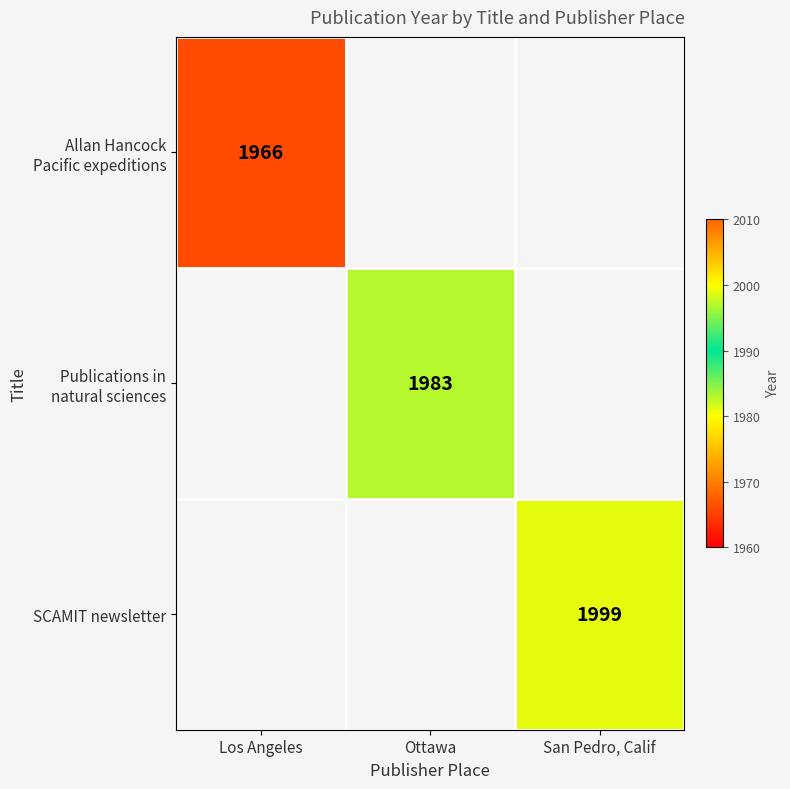

At how many categories does at least one series exceed 1969?

2